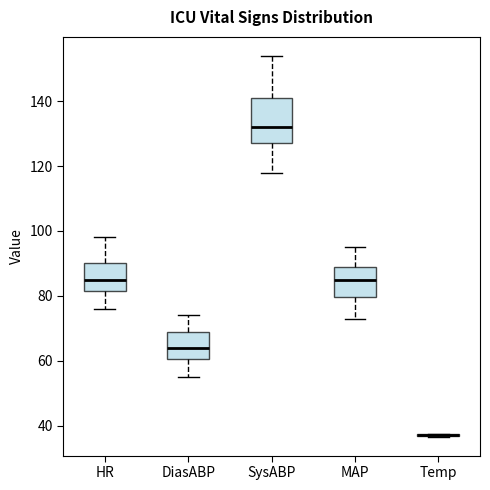

Which box is the tallest, from its lower edge to its upper edge?

SysABP